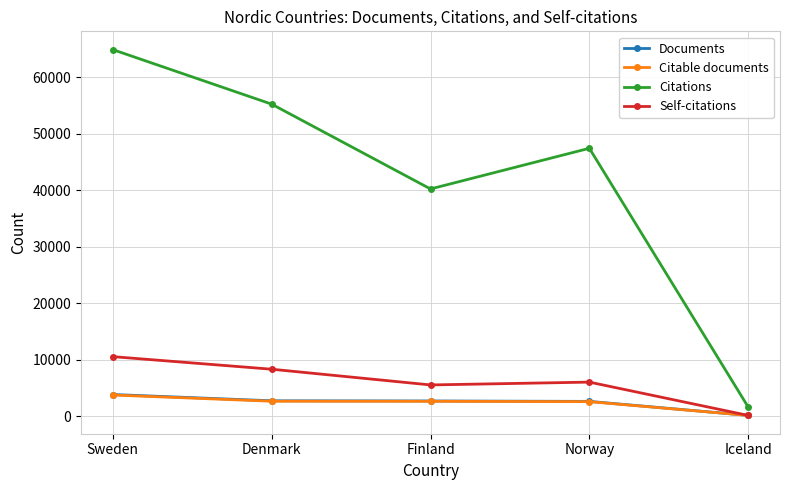

How many lines are shown in the chart?

4